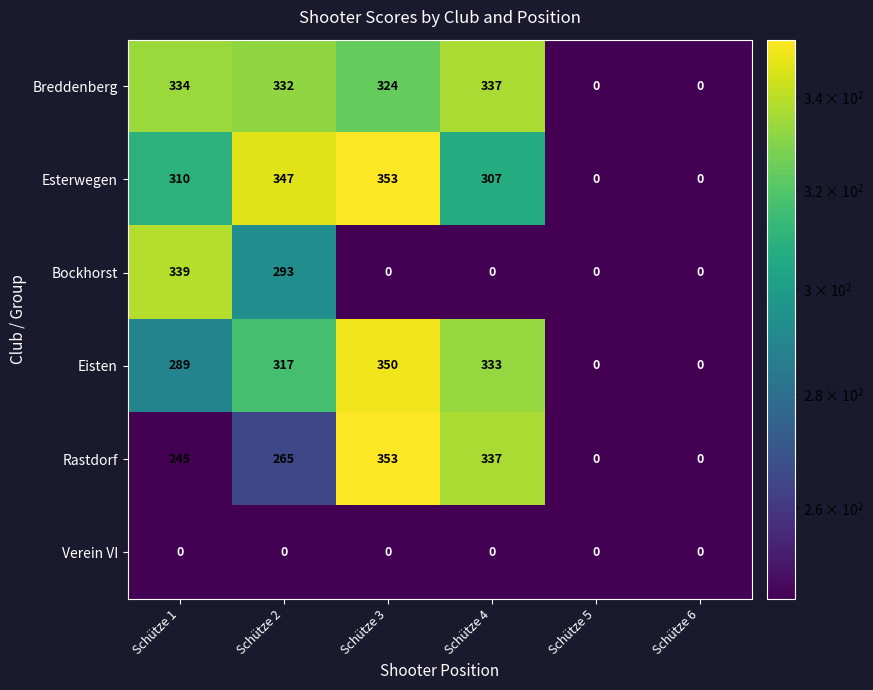

Count the number of data series in this chart.

6